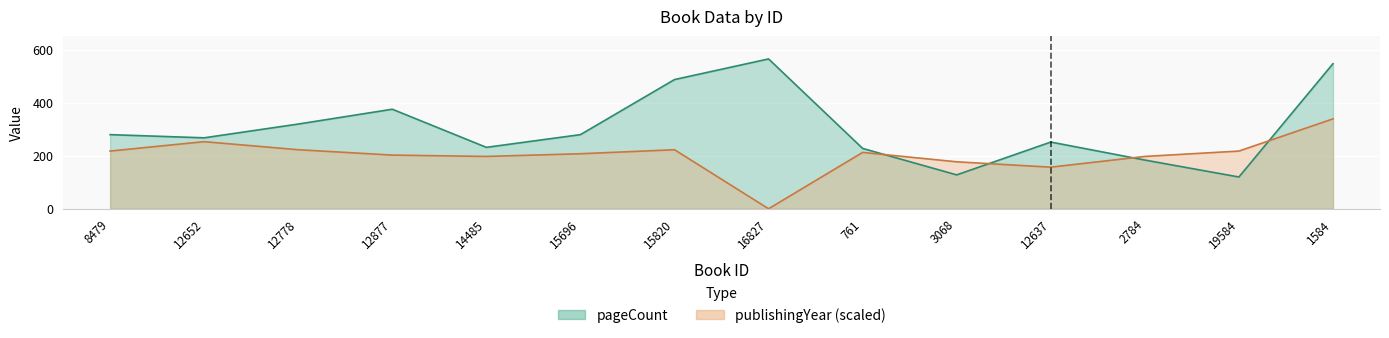

What position from the left is 8479?

1